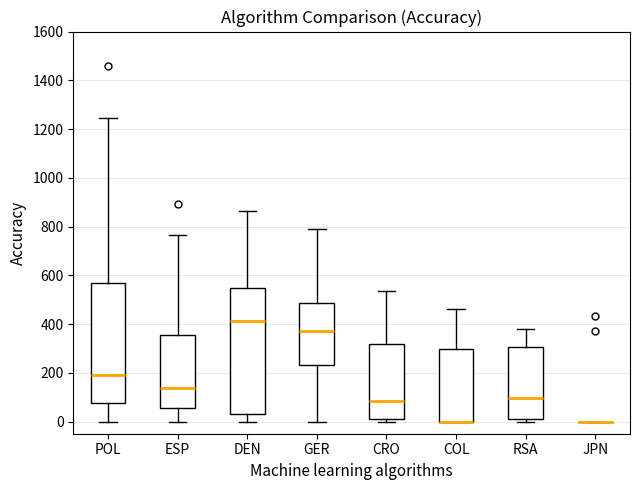

Where does the median line of the box for CRO sit on the y-axis? The values are not printed on the chart, so give them approximately, as read against the axis.

80